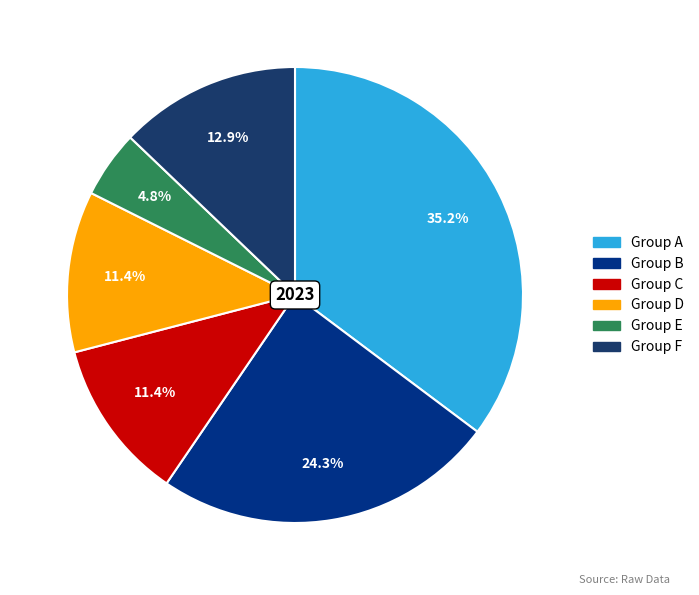

Is there a majority slice in this chart?

No